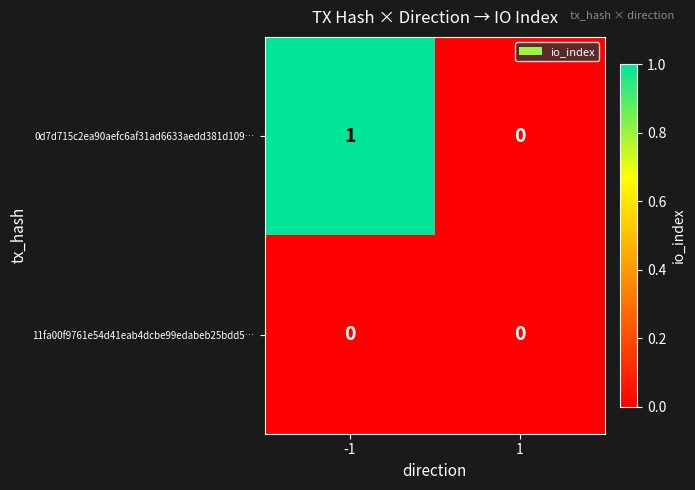

At which category is the sum across all series the highest?

-1